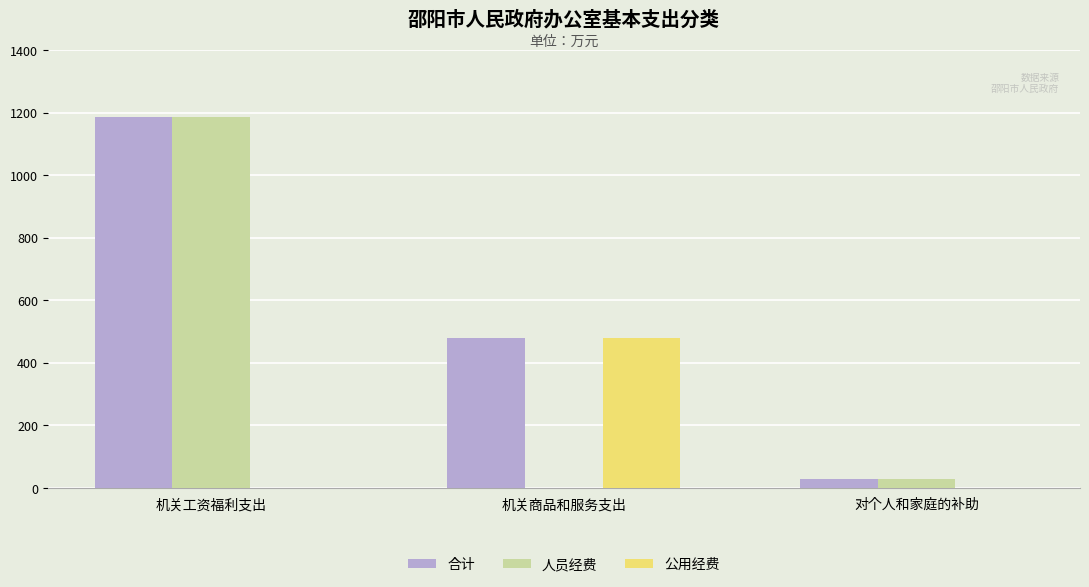

Read the 合计 value at 机关商品和服务支出.

480.9